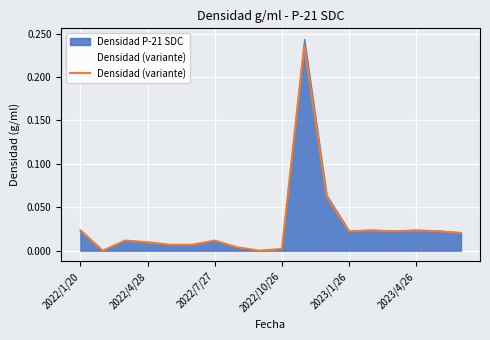

Which series has the widest spread of values?

Densidad P-21 SDC